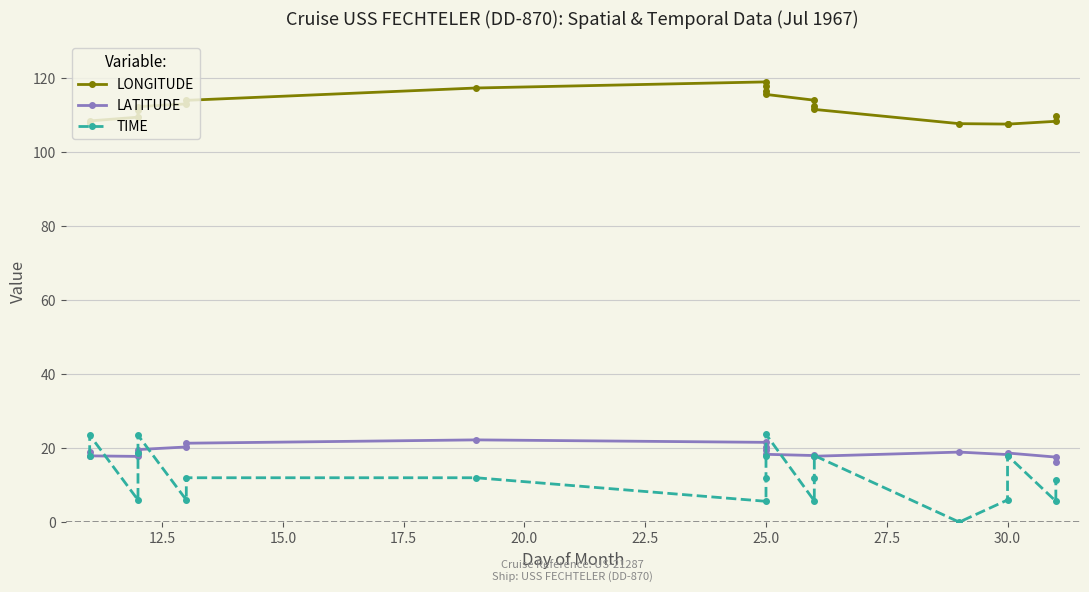

What is the average value of the TIME series?

12.8